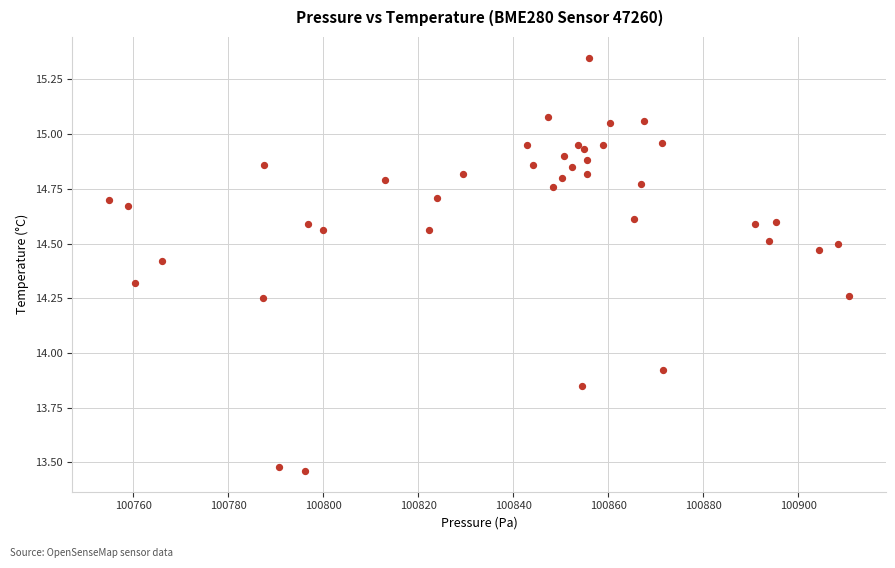

What Y value in the scatter plot is closest to 14?

13.9